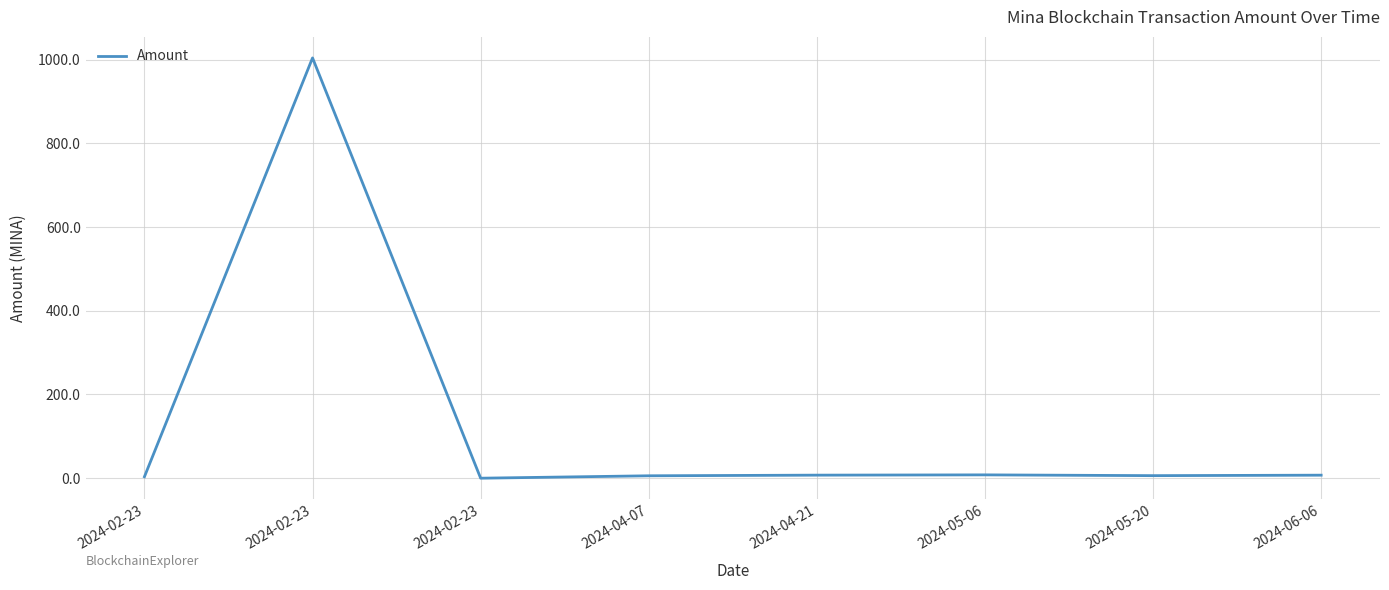

Rank the categories by value from lowest to highest.

2024-02-23, 2024-02-23, 2024-04-07, 2024-05-20, 2024-06-06, 2024-04-21, 2024-05-06, 2024-02-23